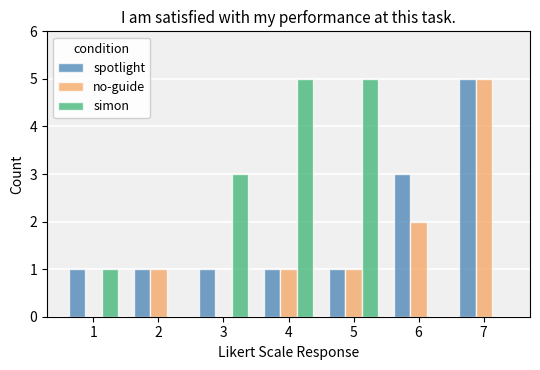

How many groups of bars are there?

7